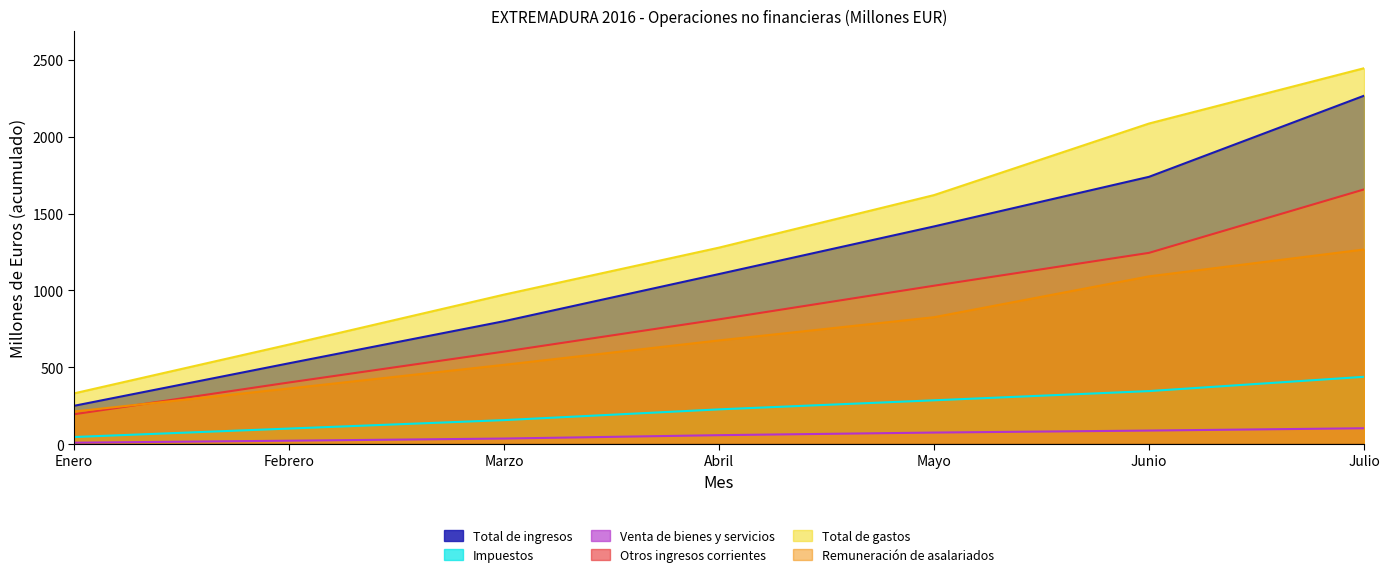

List the series in order of their peak value, highest first.

Total de gastos, Total de ingresos, Otros ingresos corrientes, Remuneración de asalariados, Impuestos, Venta de bienes y servicios